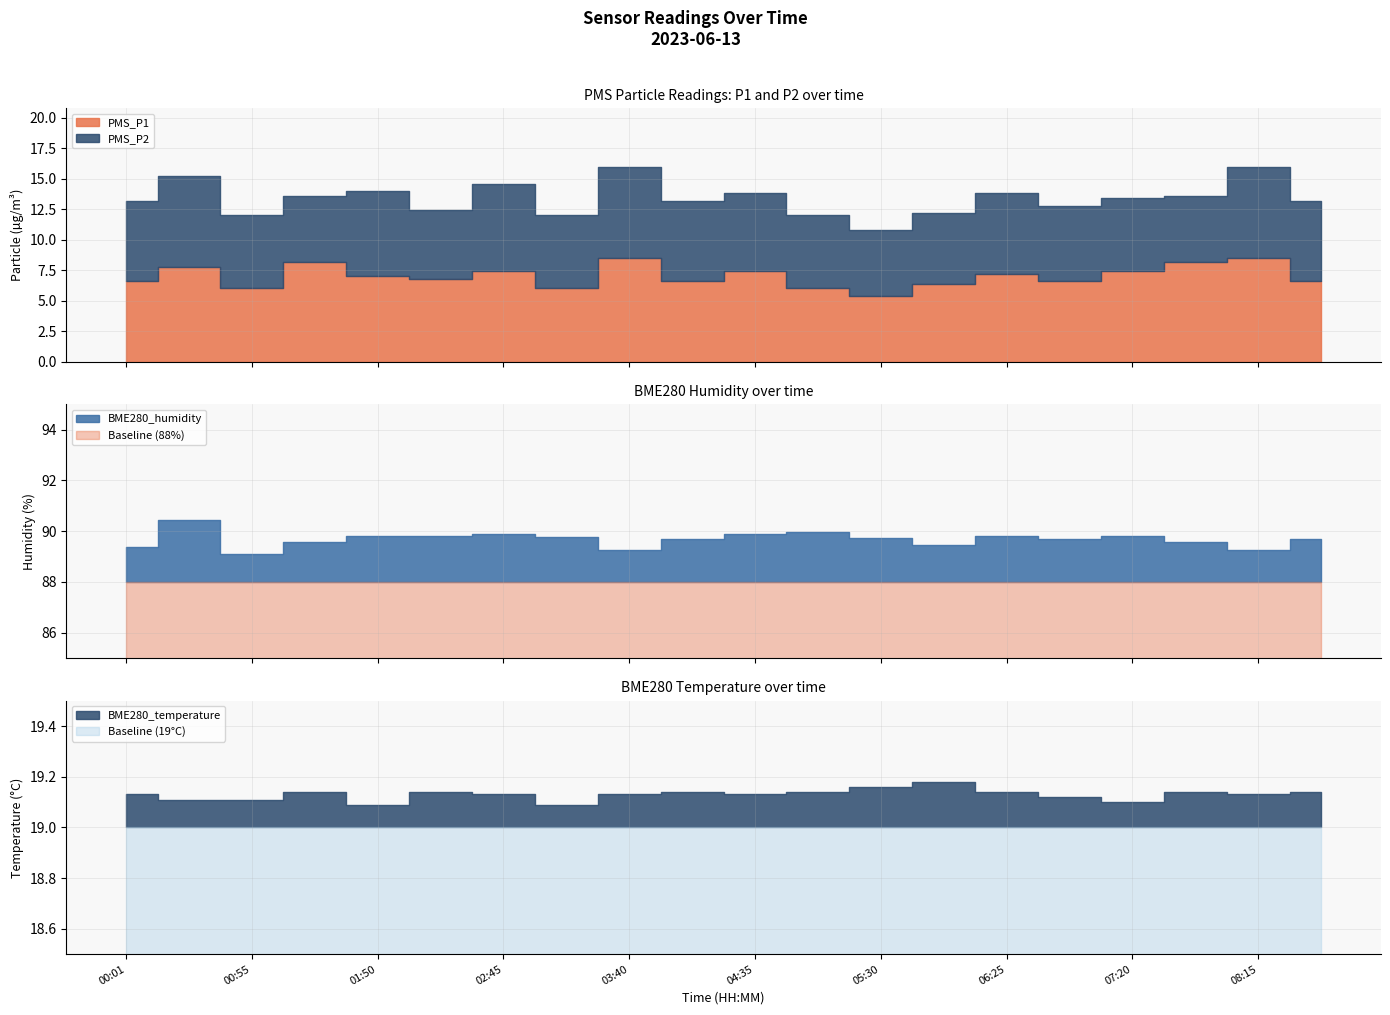

What is the sum of the PMS_P2 values at 07:20 and 03:13?

12.0